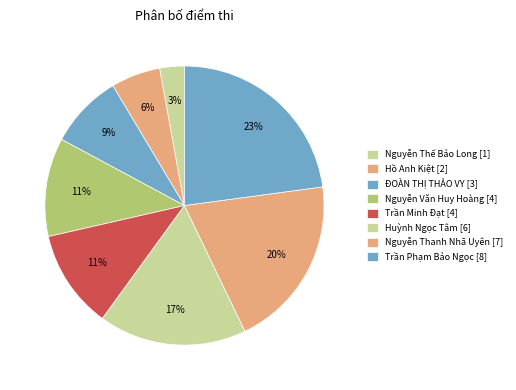

Rank the categories by value from highest to lowest.

Trần Phạm Bảo Ngọc, Nguyễn Thanh Nhã Uyên, Huỳnh Ngọc Tâm, Nguyễn Văn Huy Hoàng, Trần Minh Đạt, ĐOÀN THỊ THẢO VY, Hồ Anh Kiệt, Nguyễn Thế Bảo Long